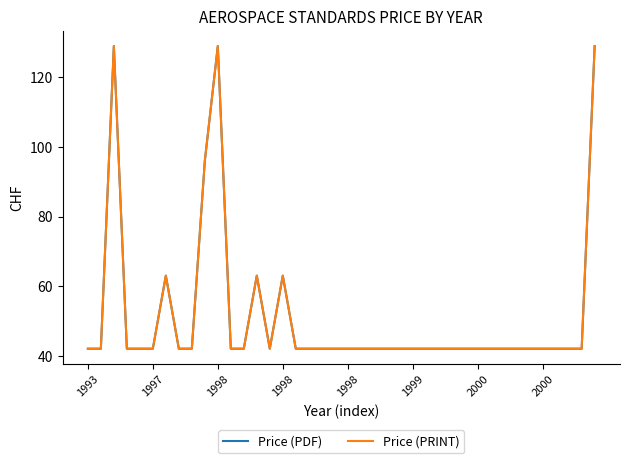

True or false: Price (PRINT) and Price (PDF) cross at least once.

False